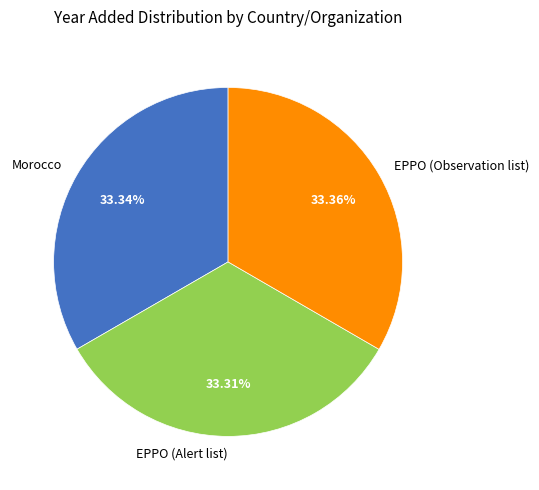

Is it true that Morocco is 33% of the pie?

True